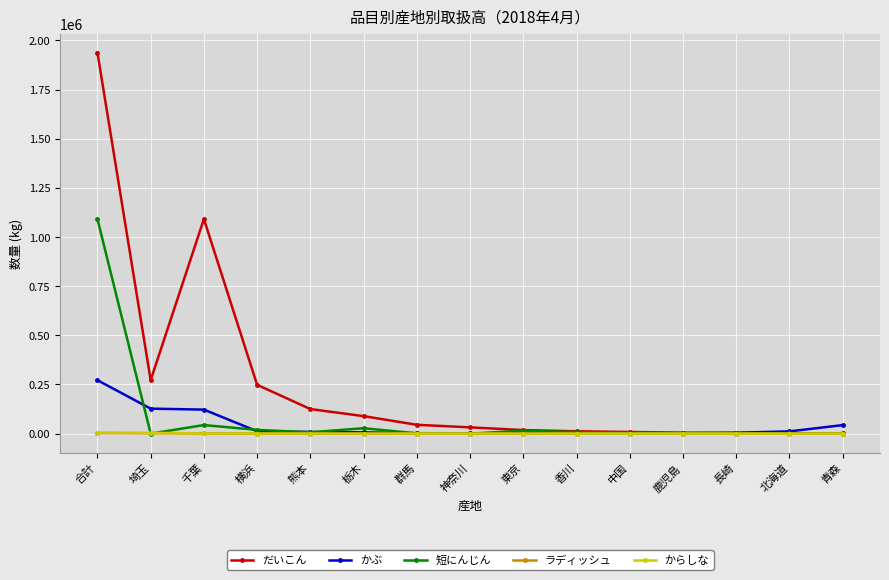

What is the label of the 7th point from the left?

群馬